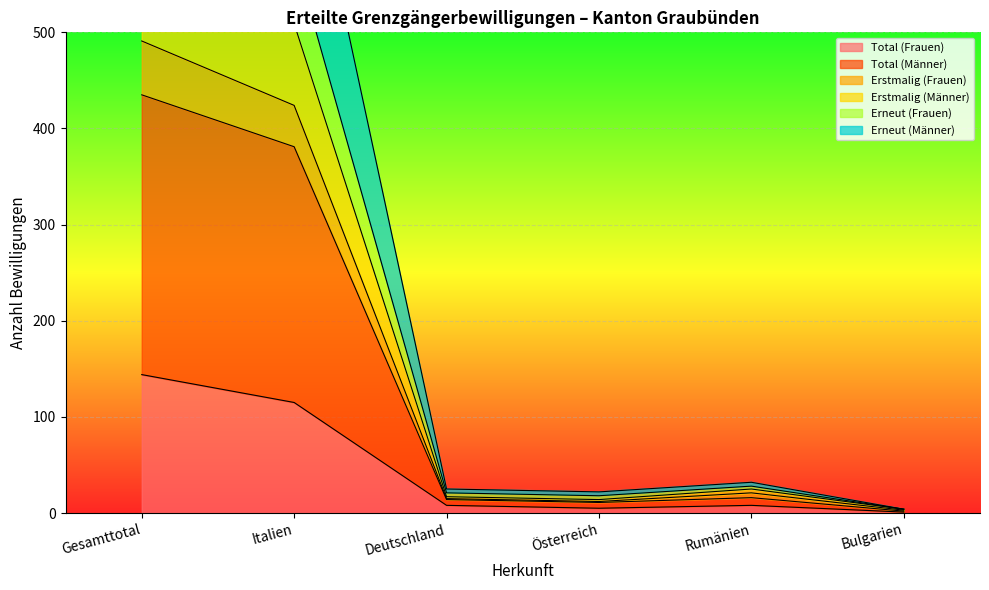

What is the lowest value of the Erneut (Frauen) series?

3